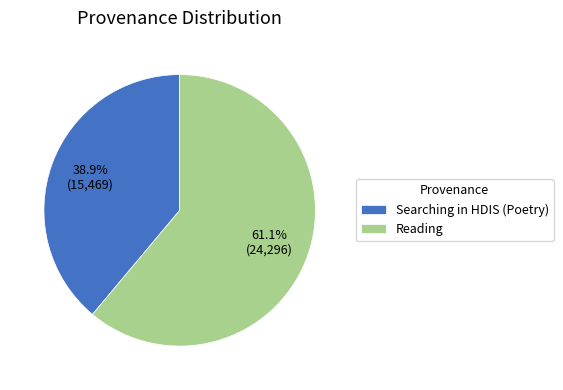

What is the largest slice in the pie chart?

Reading